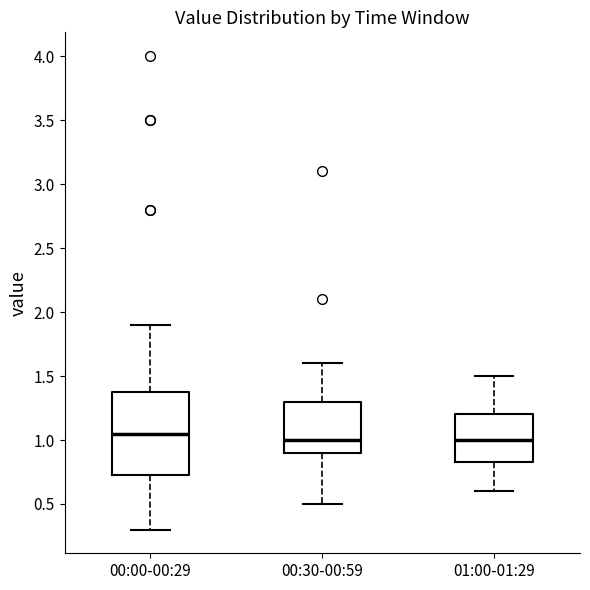

Which box is the tallest, from its lower edge to its upper edge?

00:00-00:29